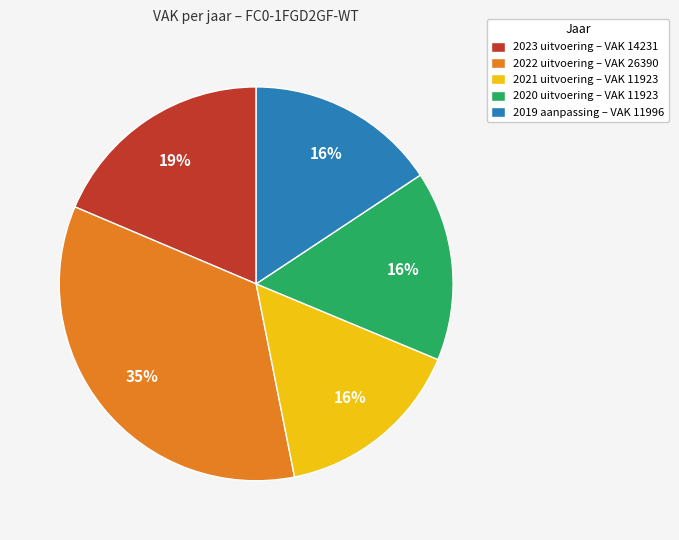

Which category has the biggest portion of the pie?

2022